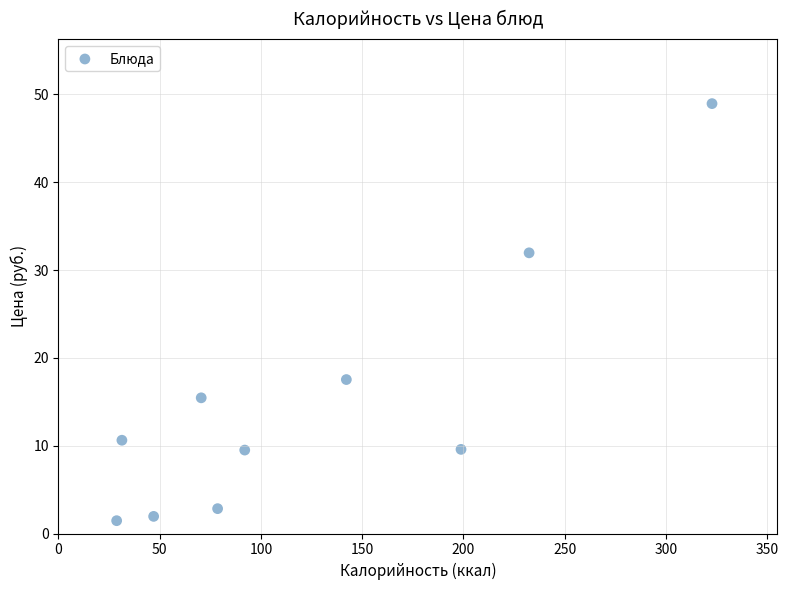

What is the average Y value?

15.0